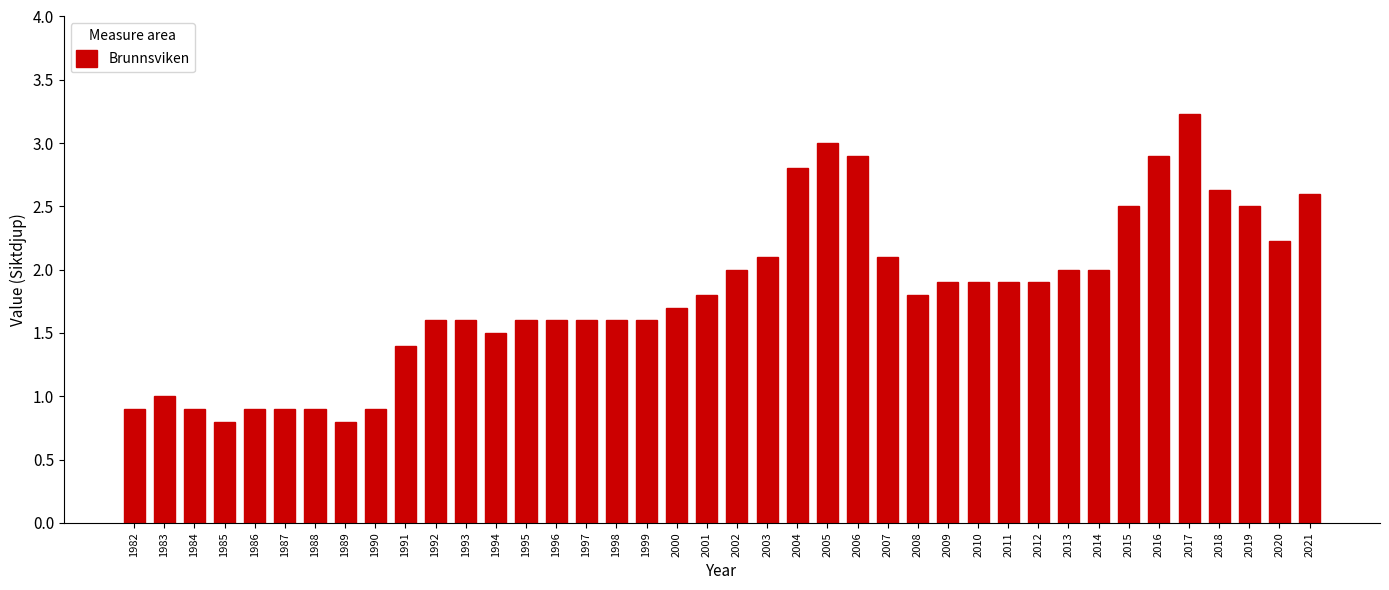

What is the difference between the maximum and second lowest values?

2.4